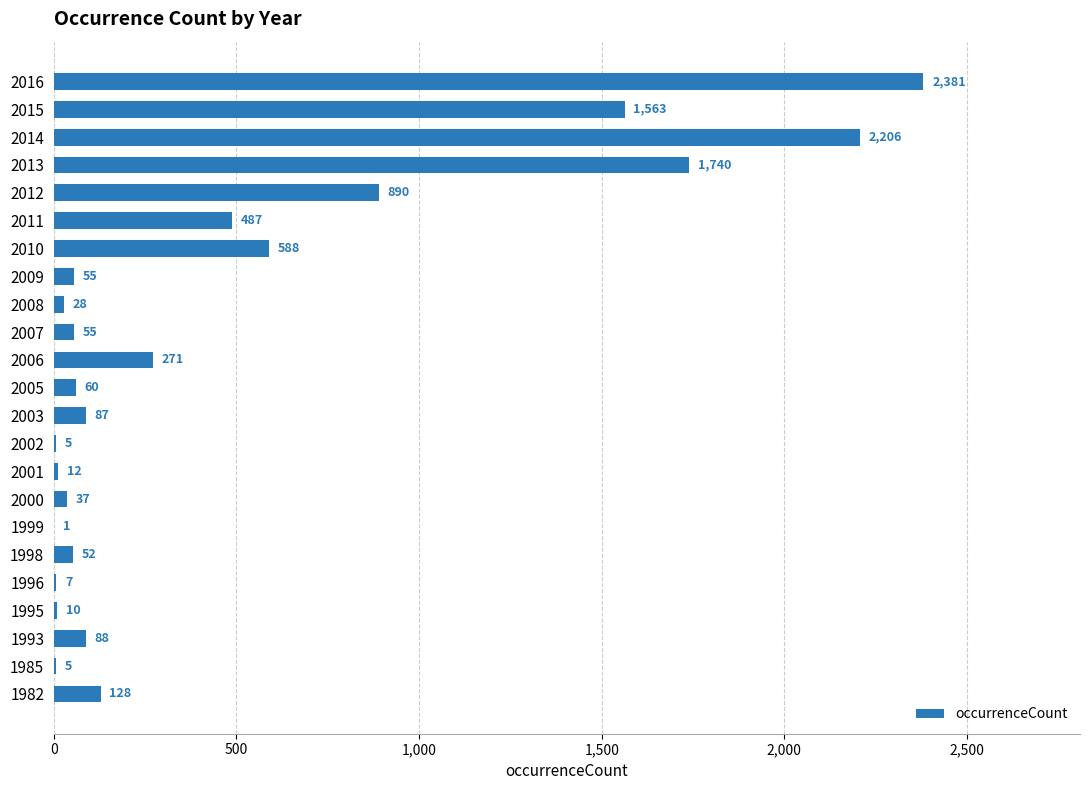

True or false: the data shows 10 at 1995.

True